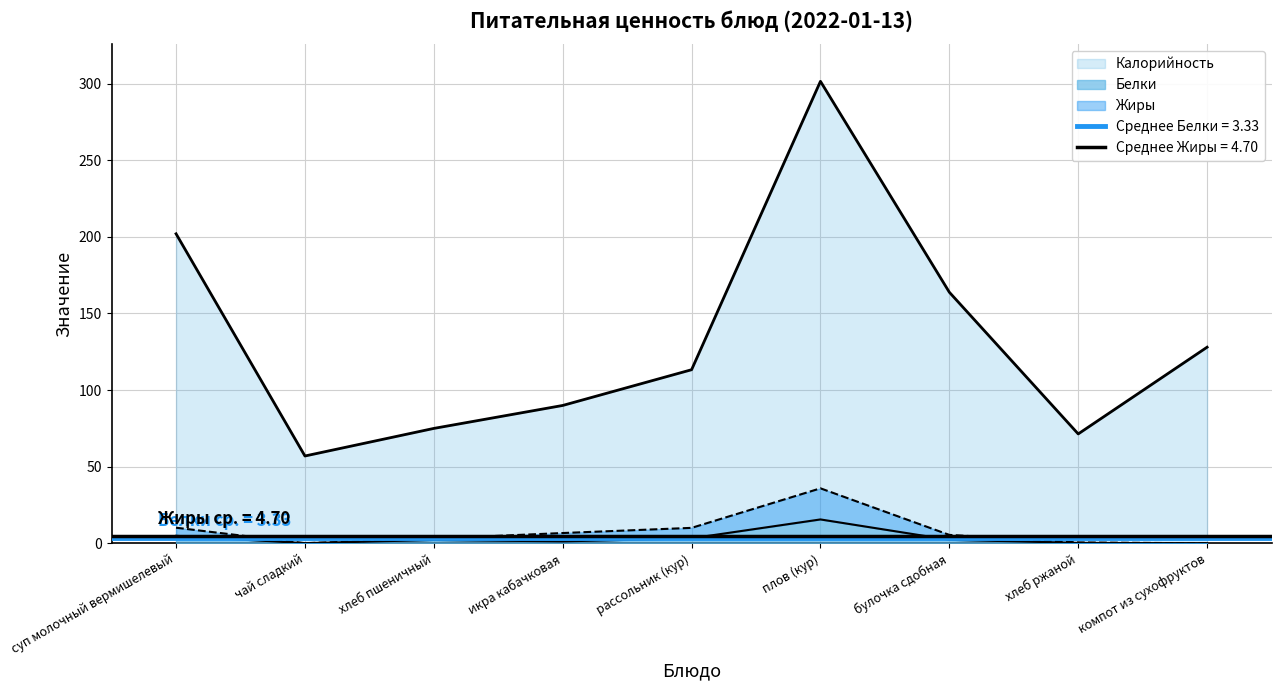

What is the average value of the Калорийность series?

133.6